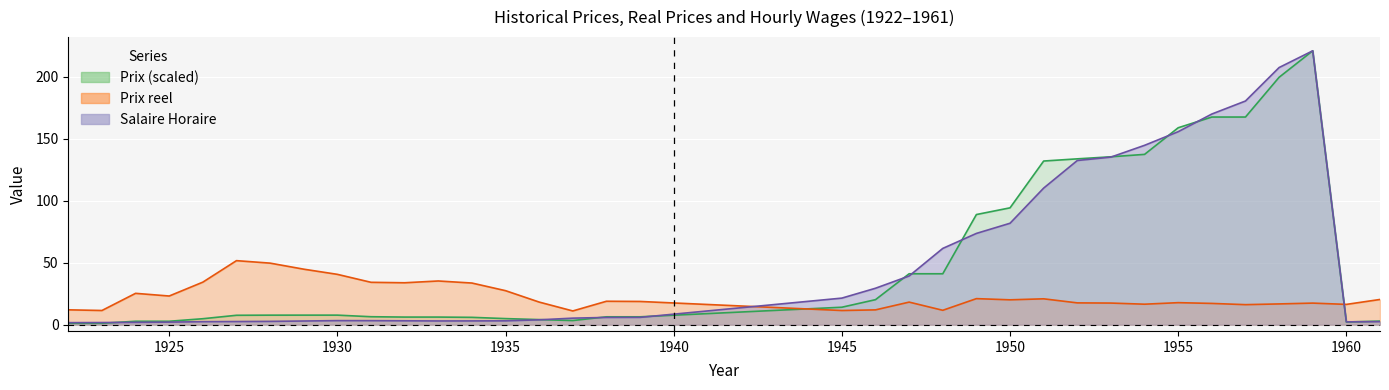

At which category does Prix reel reach its first local valley?

1923